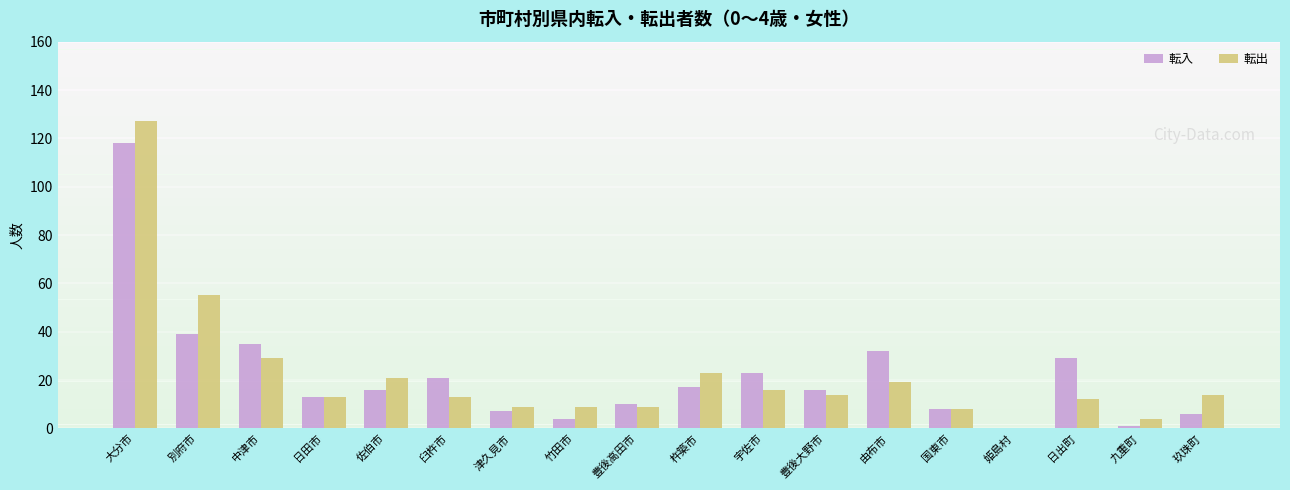

Reading left to right, transcribe all the data shown in this chart.

転入: 118	39	35	13	16	21	7	4	10	17	23	16	32	8	0	29	1	6
転出: 127	55	29	13	21	13	9	9	9	23	16	14	19	8	0	12	4	14